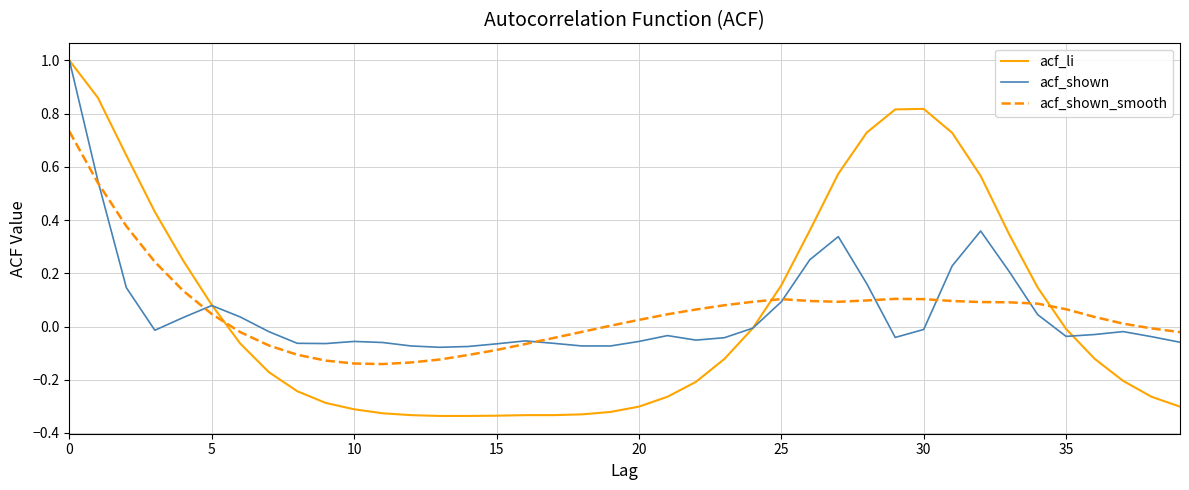

Does the chart have visible grid lines?

Yes